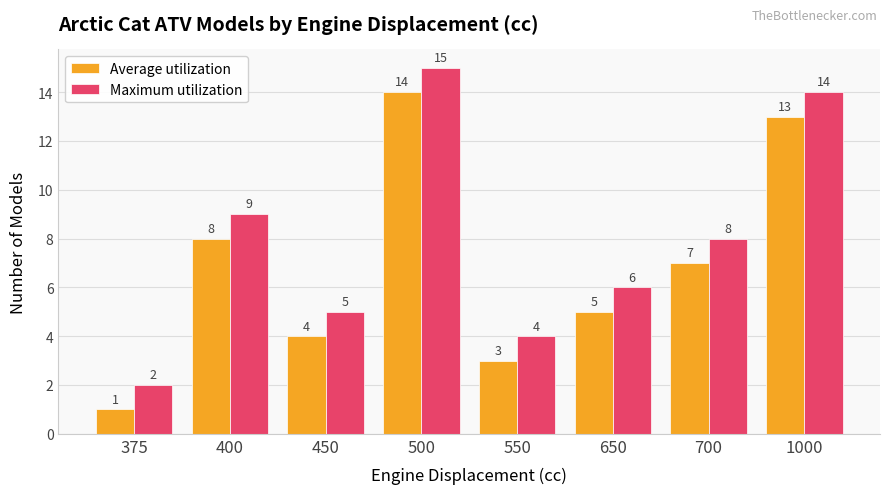

What is the difference between the maximum and minimum values in the Maximum utilization series?

13